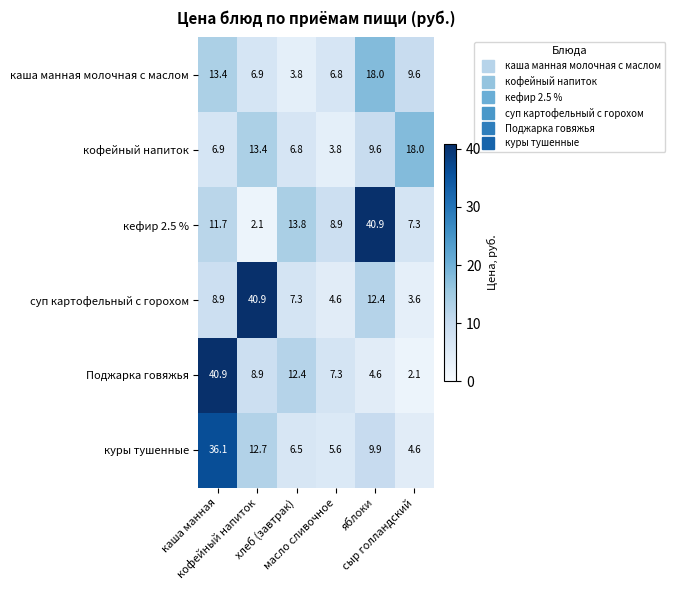

Which series has the largest total across all categories?

кефир 2.5 %